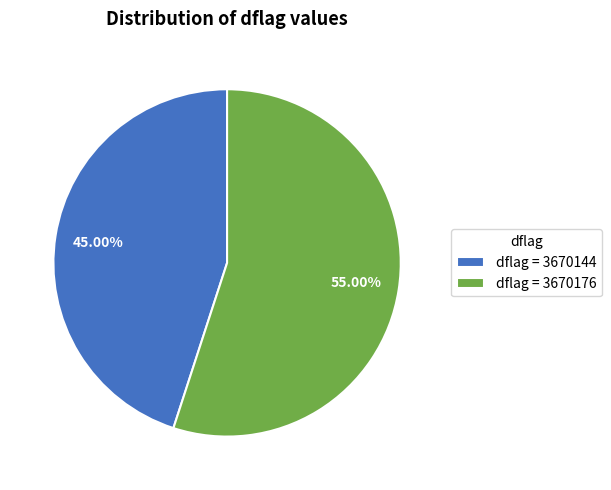

Is there a majority slice in this chart?

Yes